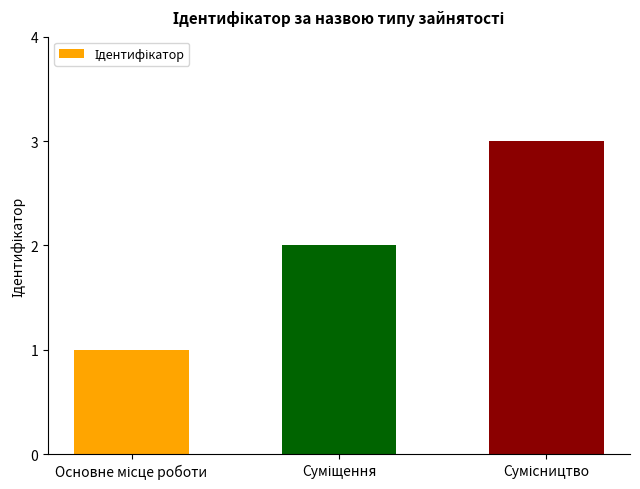

What is the sum of all values?

6